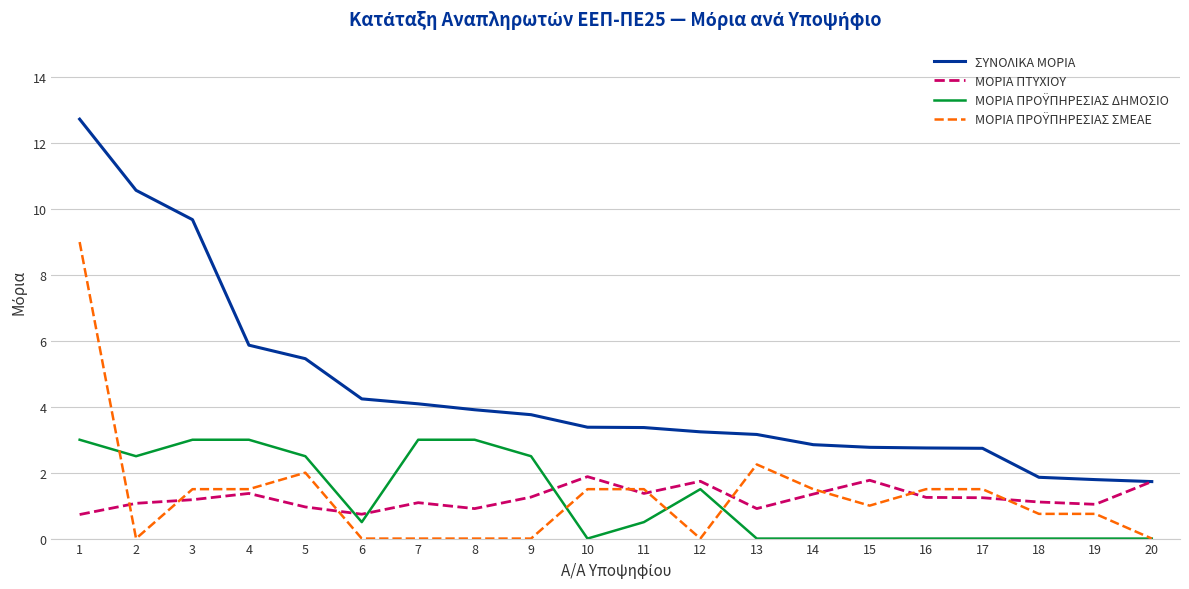

Is it true that ΣΥΝΟΛΙΚΑ ΜΟΡΙΑ equals 2.9 at 14?

True